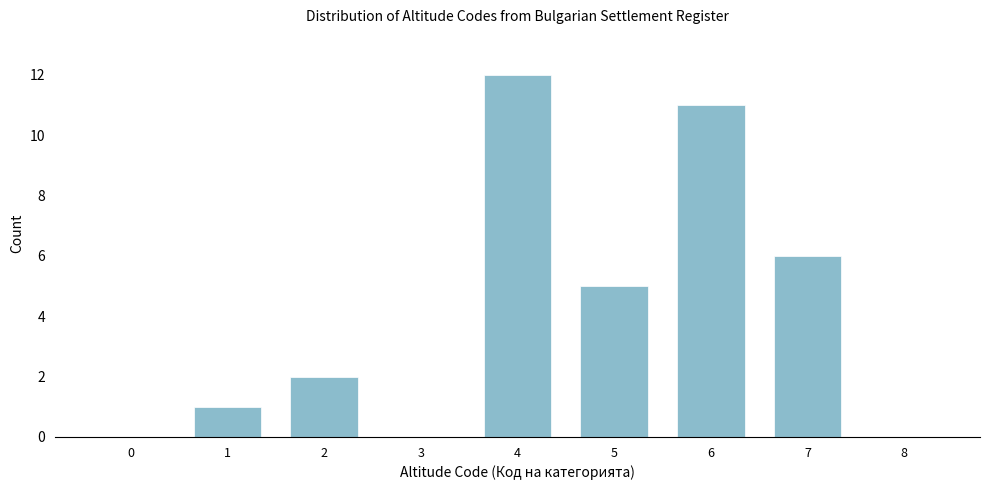

Reading left to right, extract all data points from this chart.

0=0	1=1	2=2	3=0	4=12	5=5	6=11	7=6	8=0